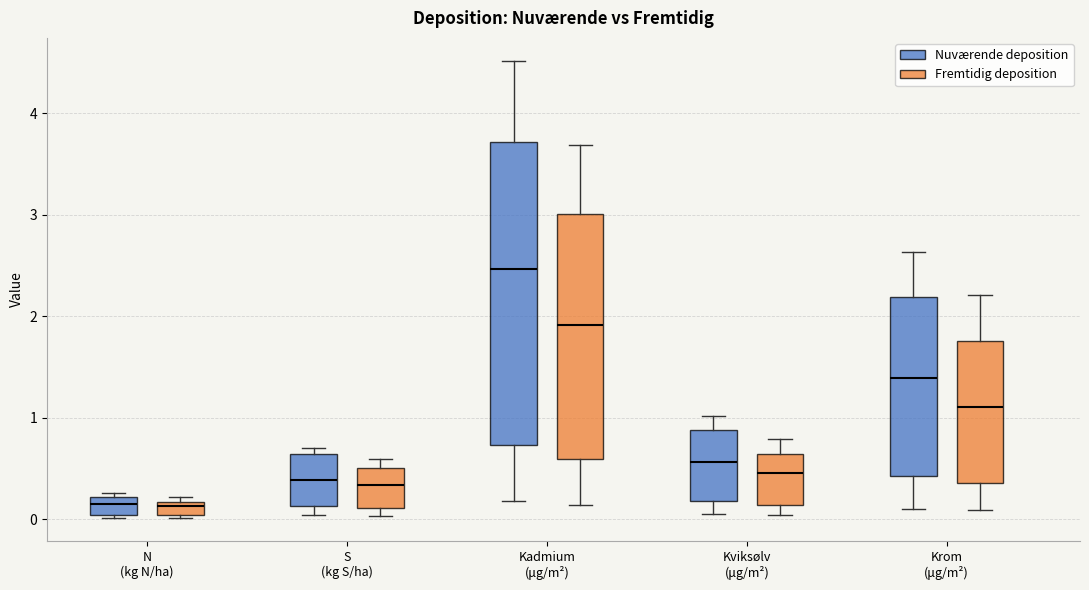

Where does the upper whisker of the box for Kviksølv (μg/m²) (Nuværende deposition) end on the y-axis? The values are not printed on the chart, so give them approximately, as read against the axis.

1.0